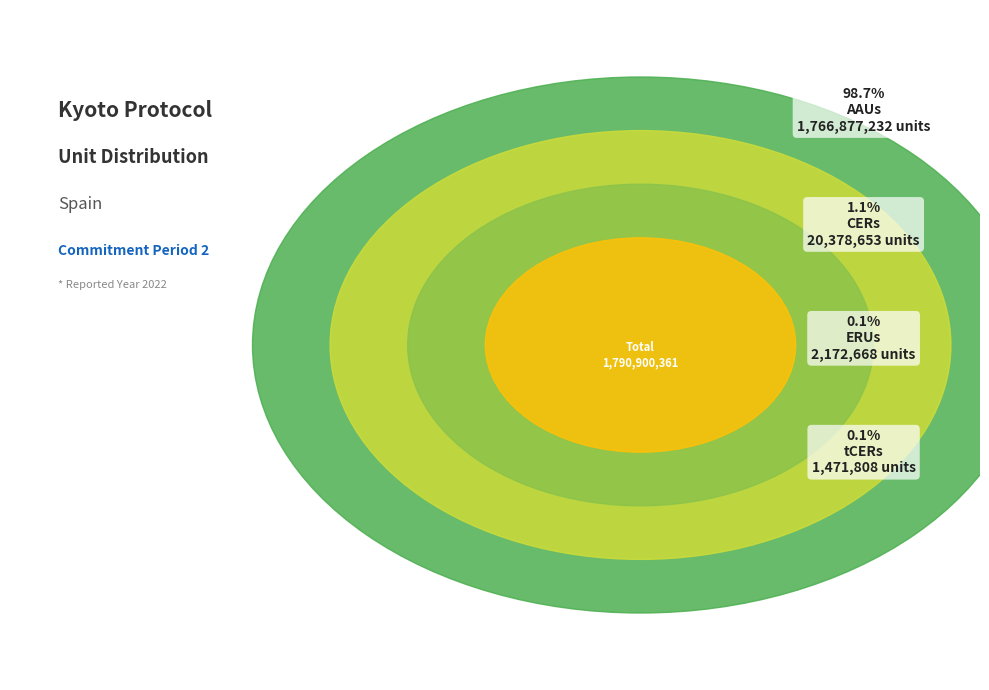

The ERUs slice represents 0% of the pie. True or false?

True